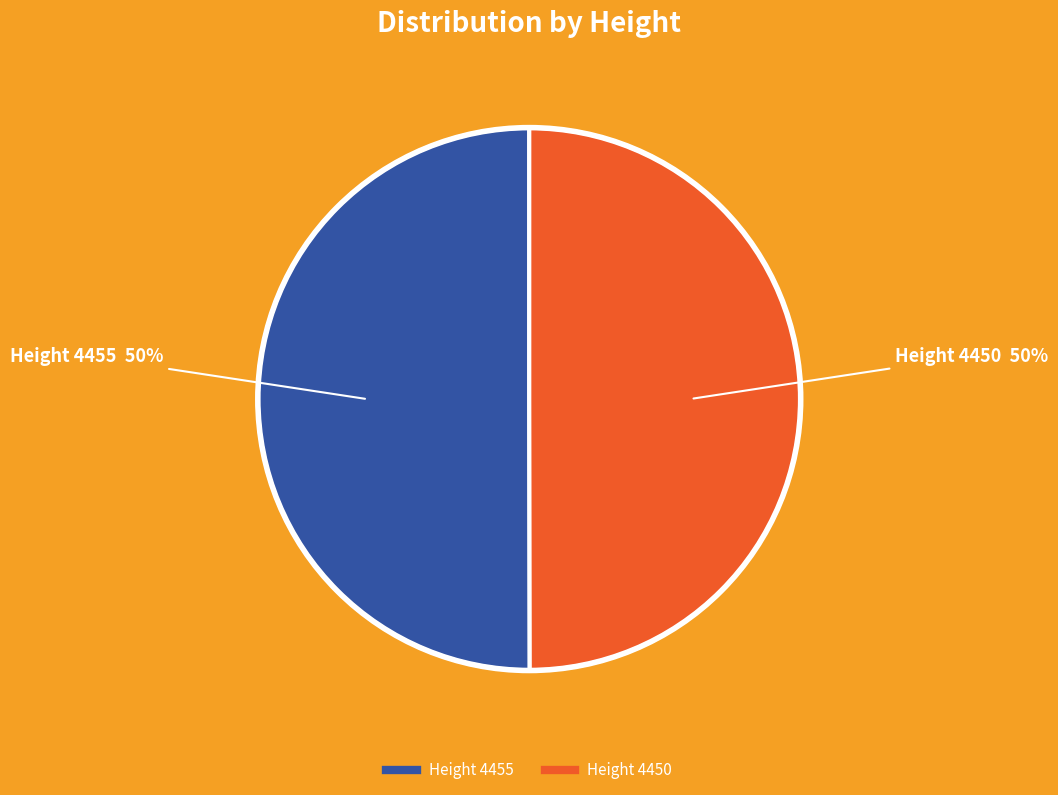

To the nearest percent, what is the average slice percentage?

50%